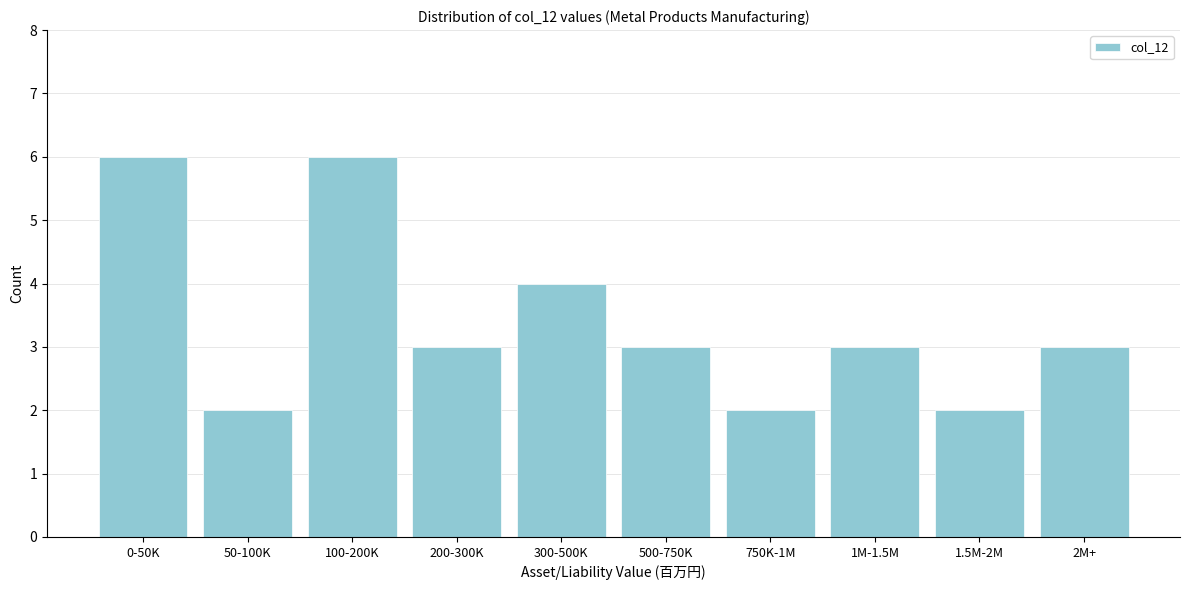

Reading right to left, extract all data points from this chart.

2M+=3	1.5M-2M=2	1M-1.5M=3	750K-1M=2	500-750K=3	300-500K=4	200-300K=3	100-200K=6	50-100K=2	0-50K=6